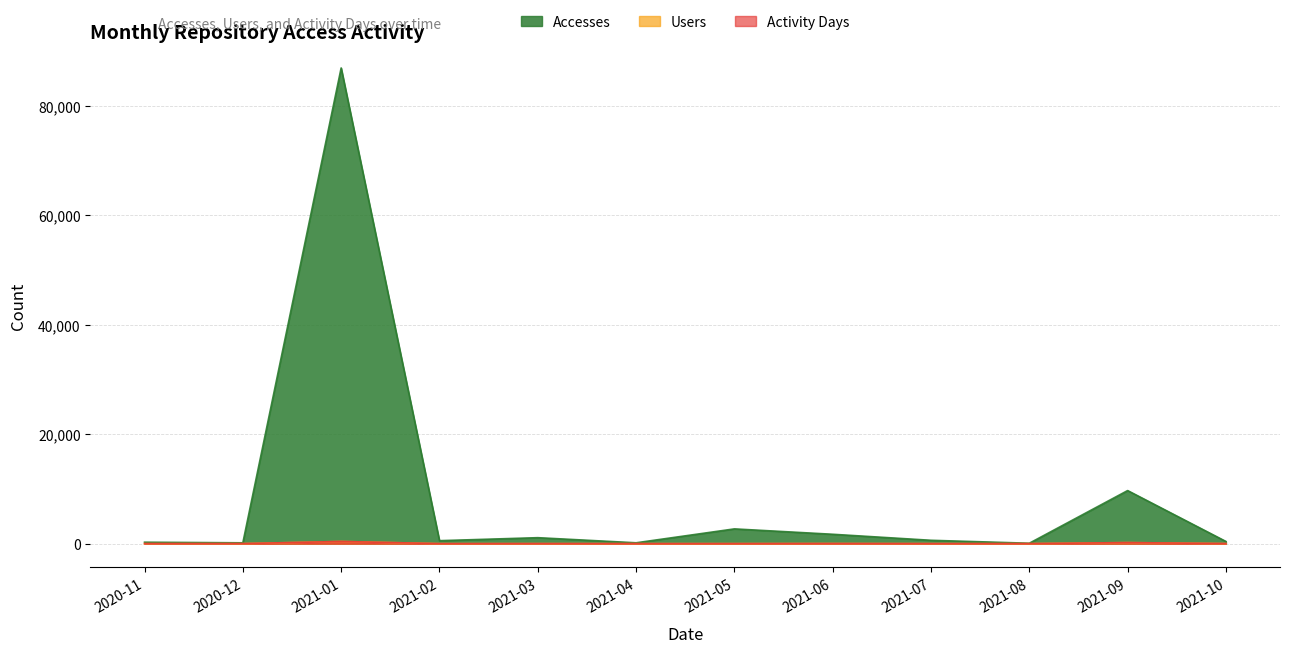

How many lines are shown in the chart?

3